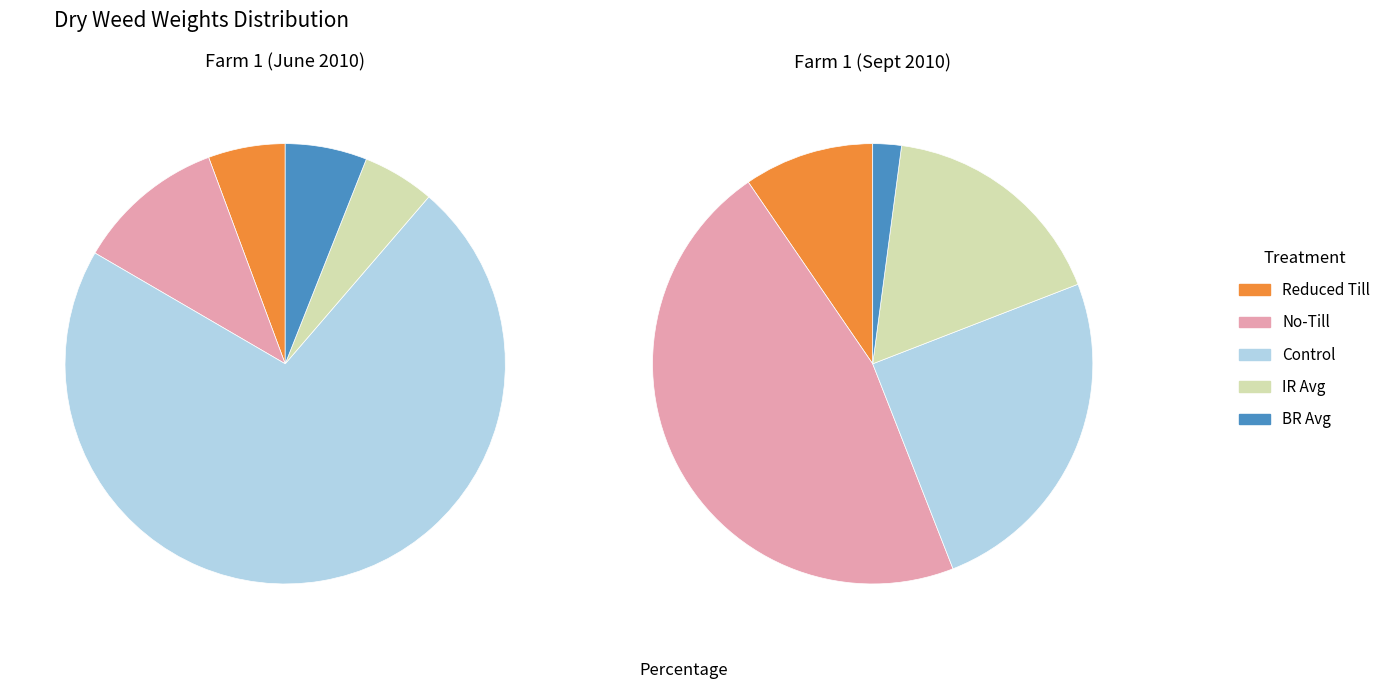

Which series has the largest range (max minus min)?

Farm 1 (Control)